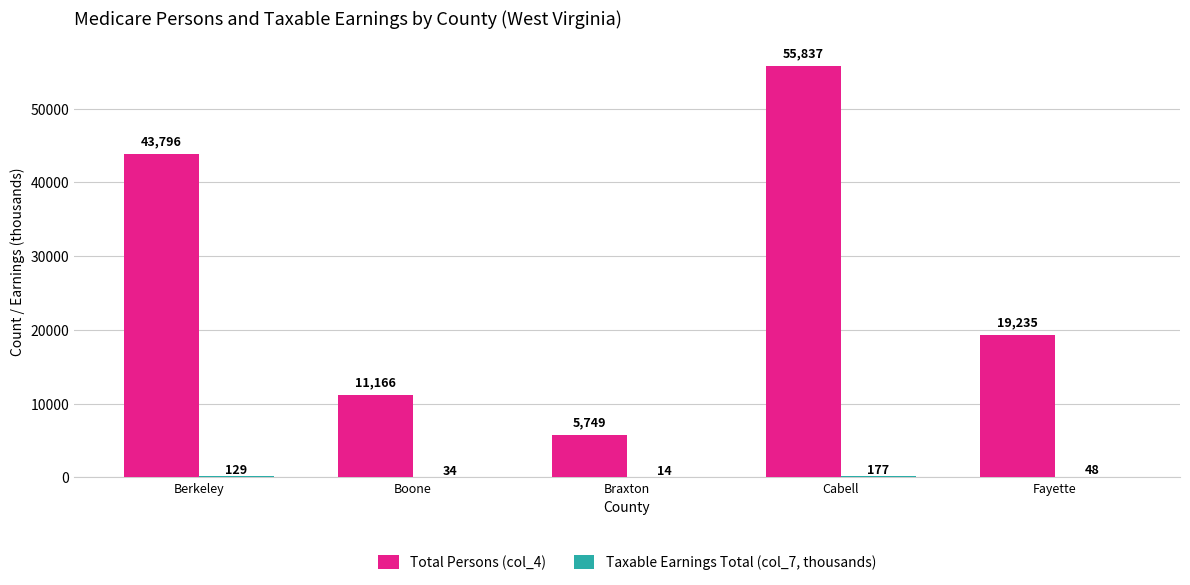

What is the total value across all series at Fayette?

19283.1